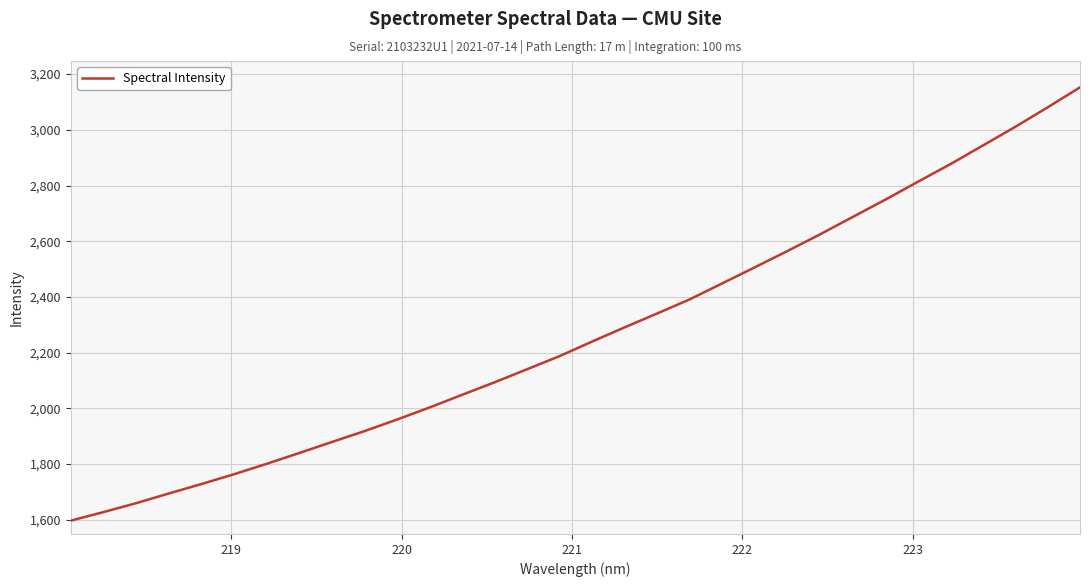

What is the difference between the maximum and minimum values?

1555.9